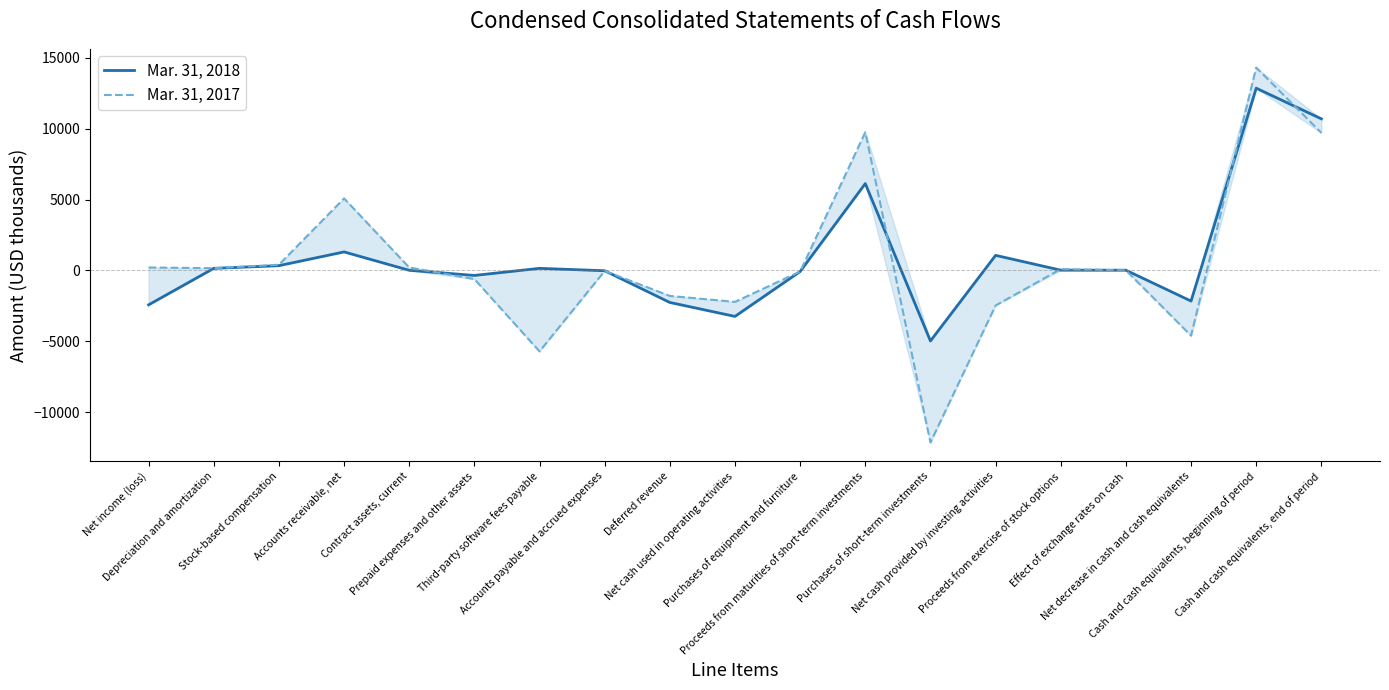

Rank the series by their maximum value, from highest to lowest.

Mar. 31, 2017, Mar. 31, 2018